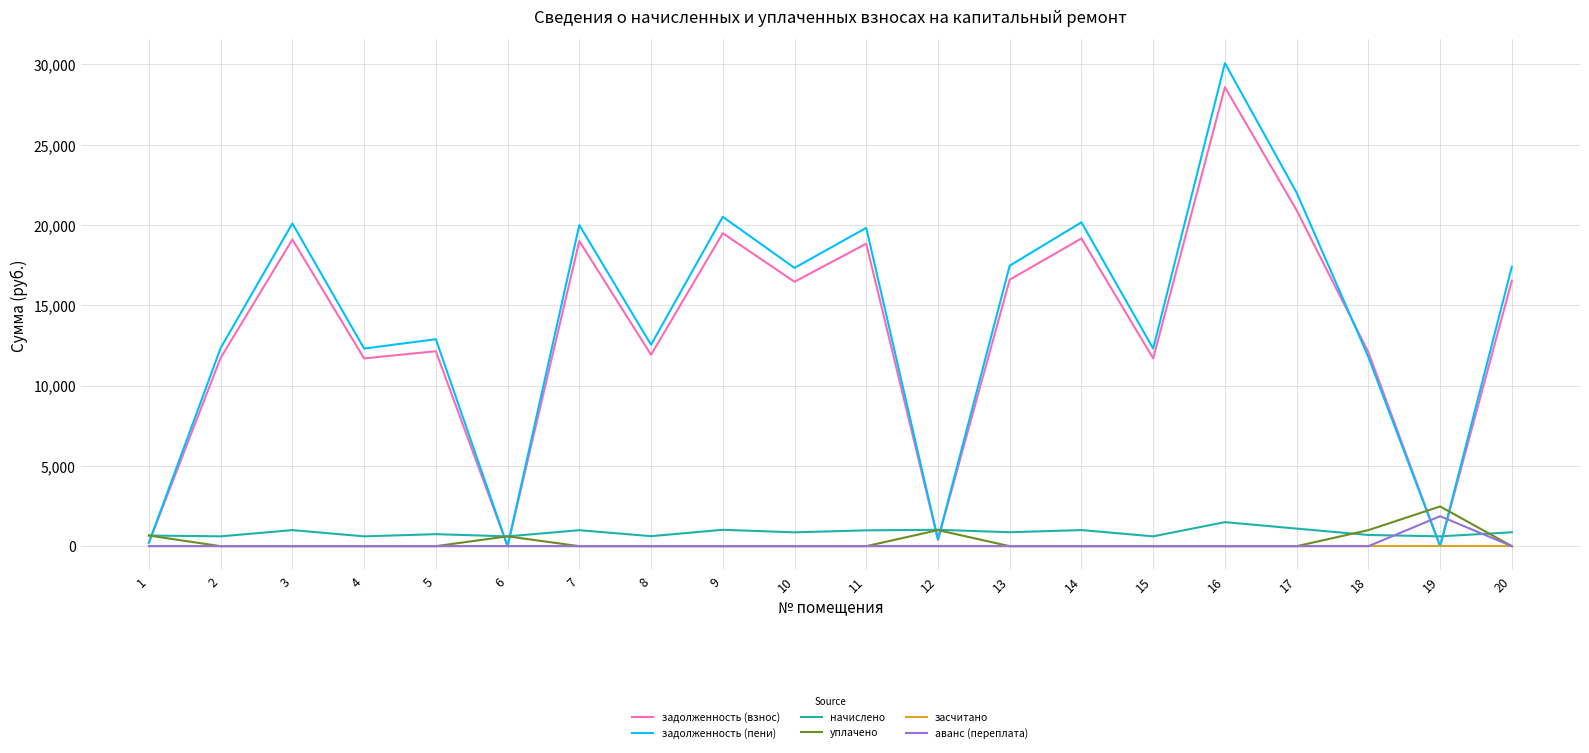

True or false: уплачено and задолженность (взнос) cross at least once.

True